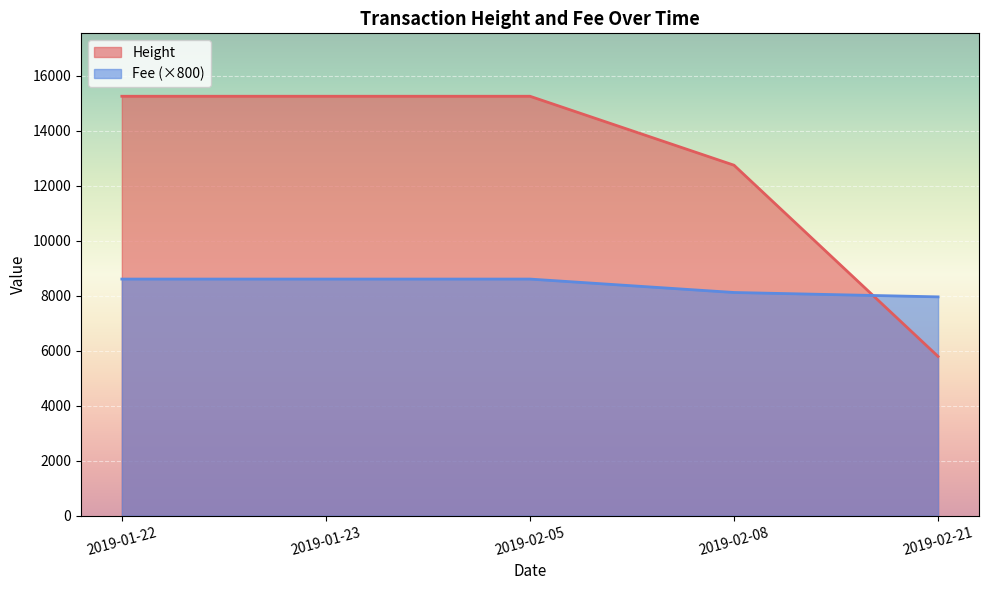

After their last crossing, which series has the higher values: Fee (×800) or Height?

Fee (×800)